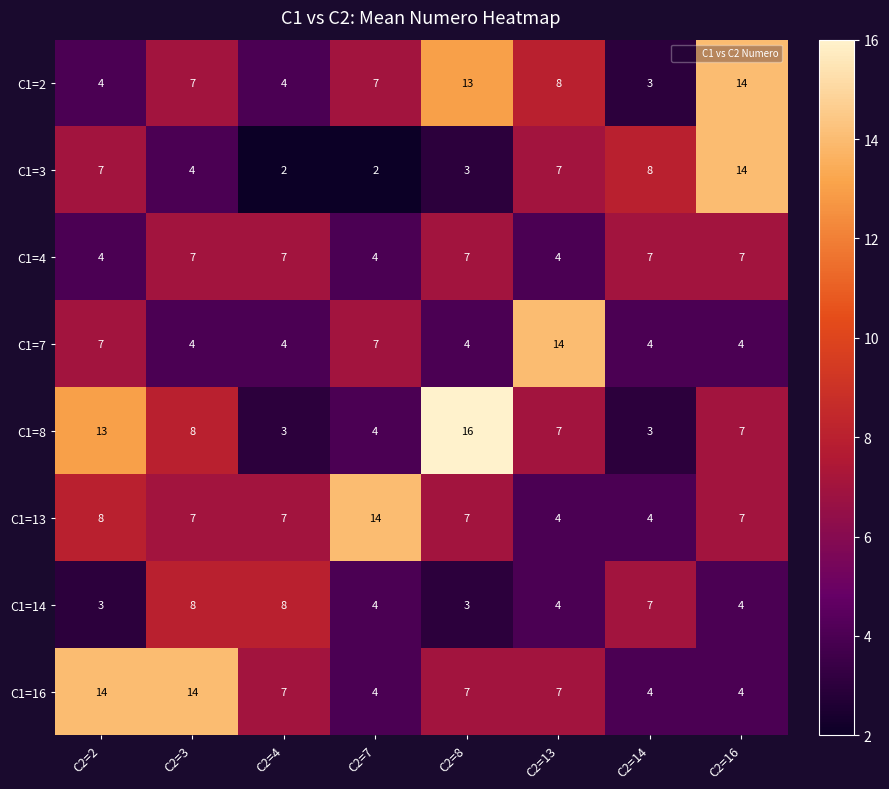

What is the minimum value for C1=14?

3